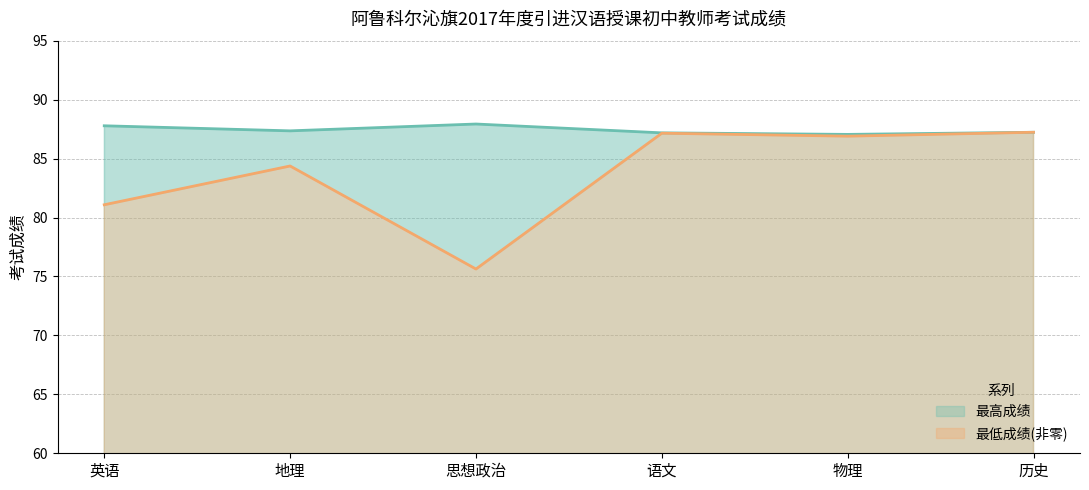

True or false: 最低成绩(非零) and 最高成绩 cross at least once.

False